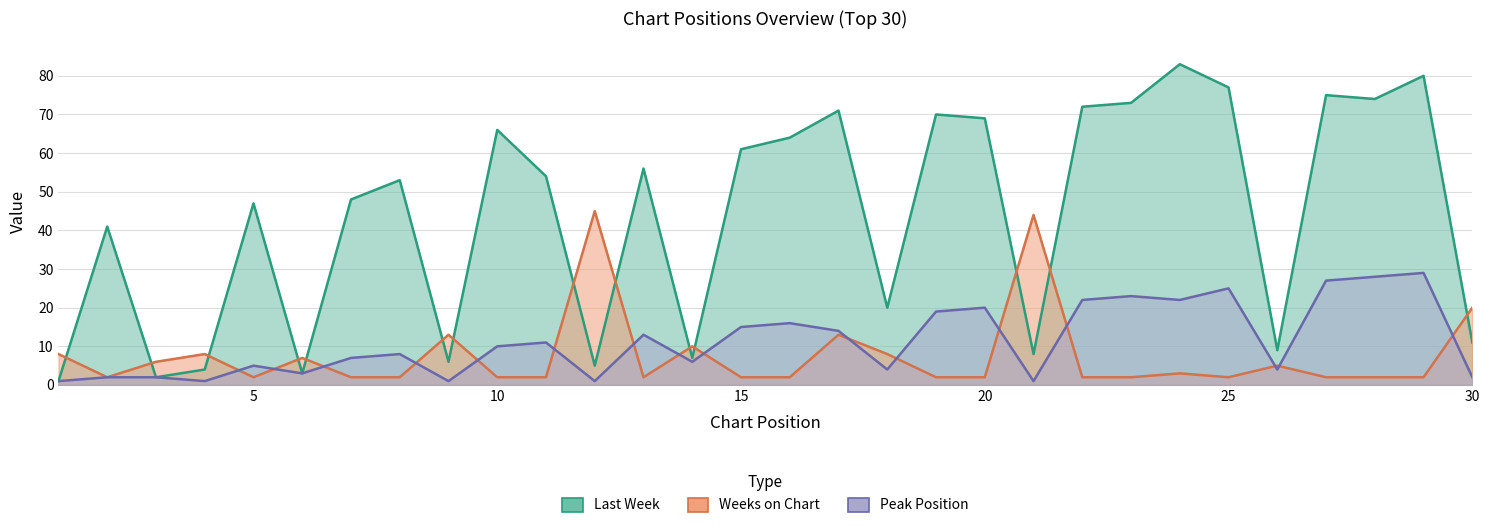

At which label does Peak Position first exceed 10?

11